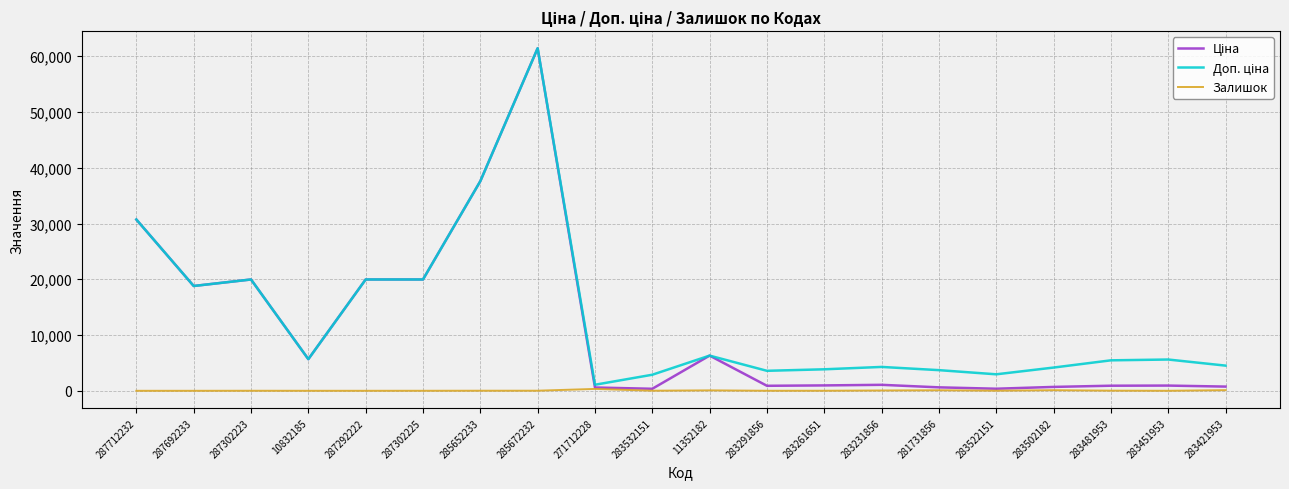

What is the greatest value displayed?

61434.3